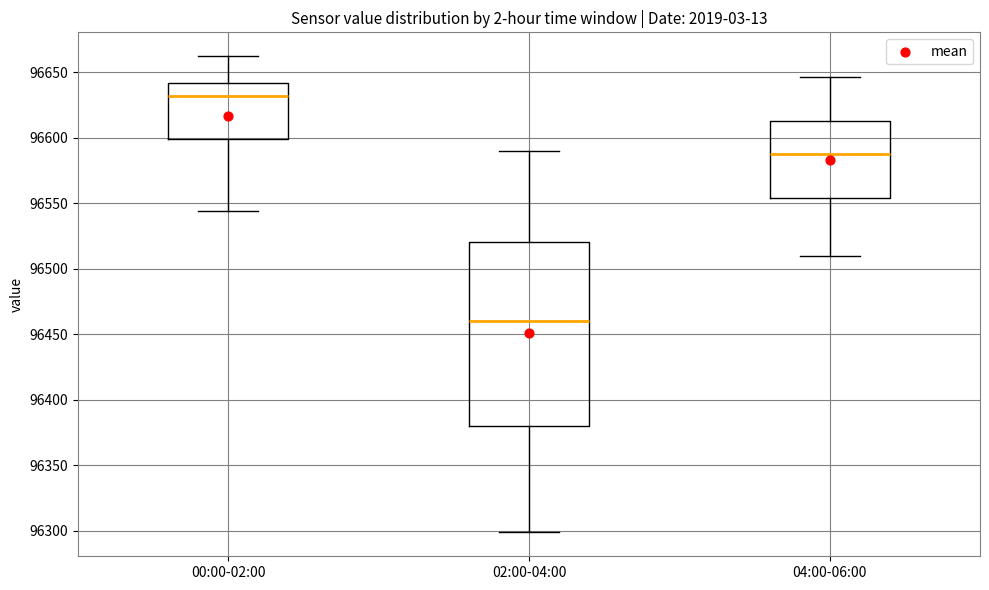

Reading left to right, read every box against the y-axis: the position of its median line, the range the box covers, and the ends of its whiskers. The values are not printed on the chart, so give them approximately, as read against the axis.

00:00-02:00: median 96630, box 96600 to 96640, whiskers 96545 to 96660
02:00-04:00: median 96460, box 96380 to 96520, whiskers 96300 to 96590
04:00-06:00: median 96590, box 96555 to 96615, whiskers 96510 to 96645